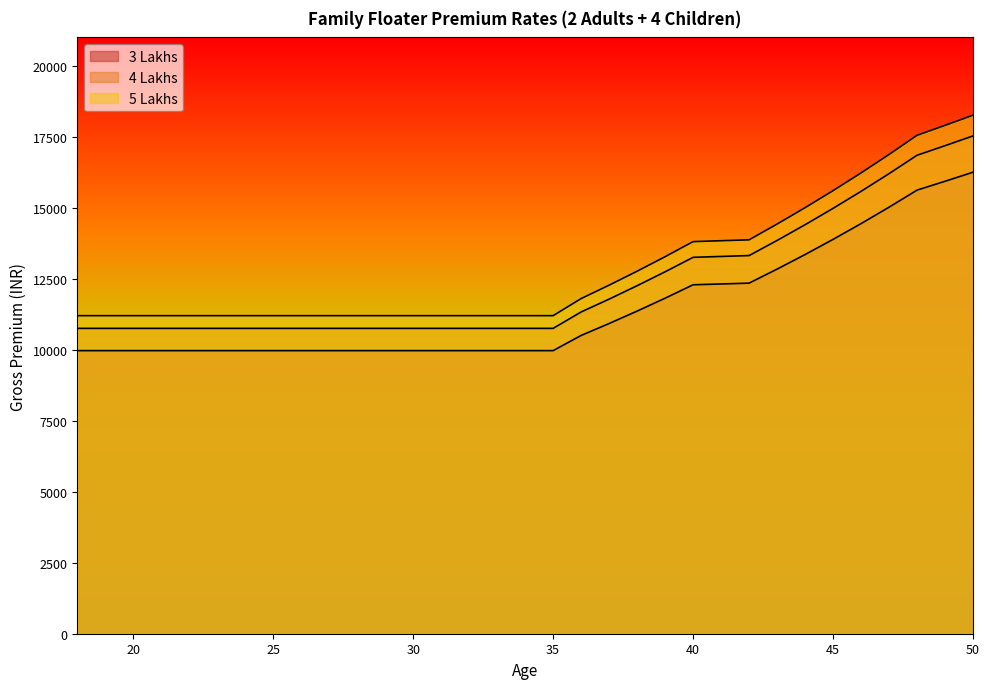

What is the minimum value shown in the chart?

9968